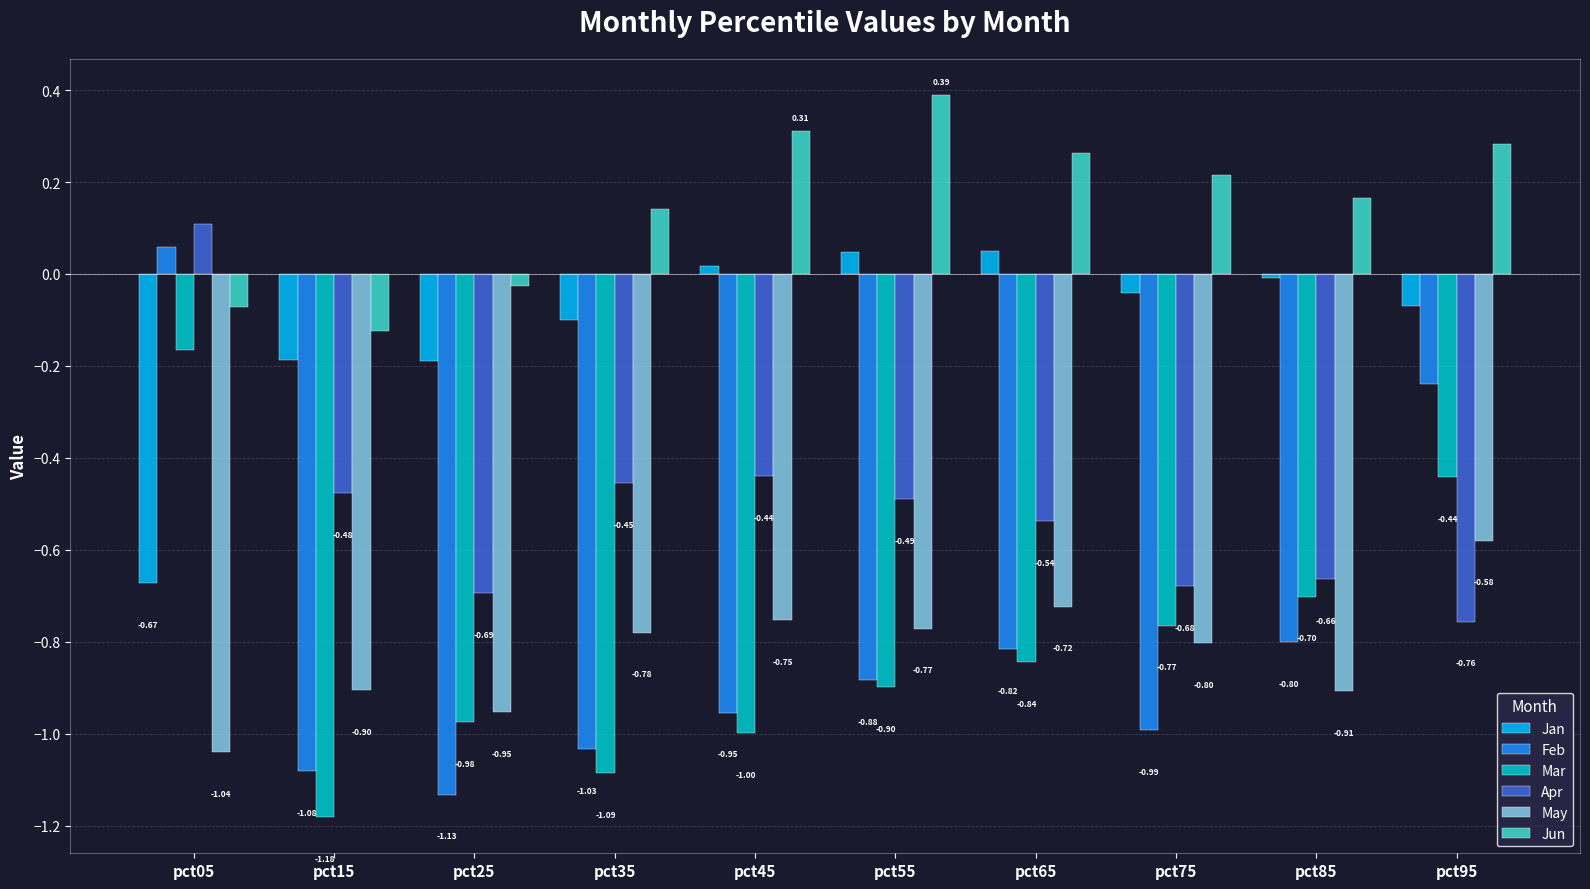

How many series are shown in this chart?

6